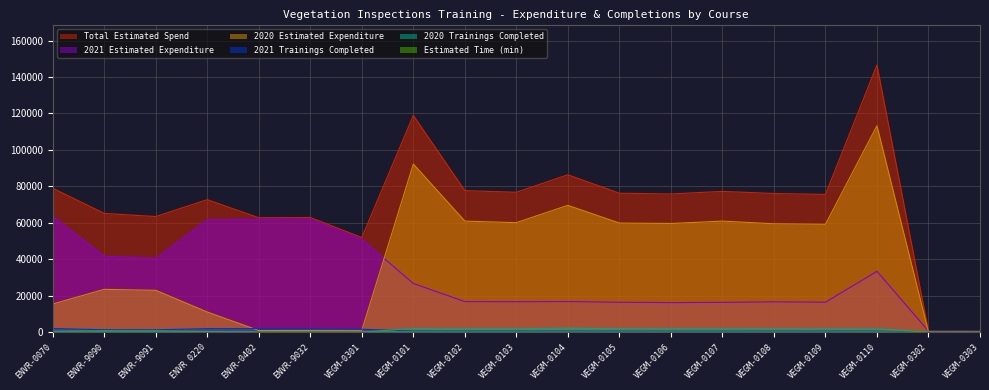

True or false: Total Estimated Spend and Estimated Time (min) intersect in this chart.

False